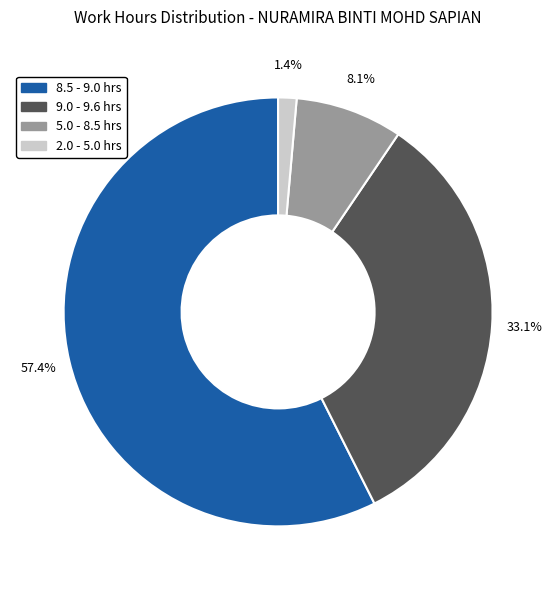

To the nearest percent, what is the difference between the largest and smallest slice percentages?

56%